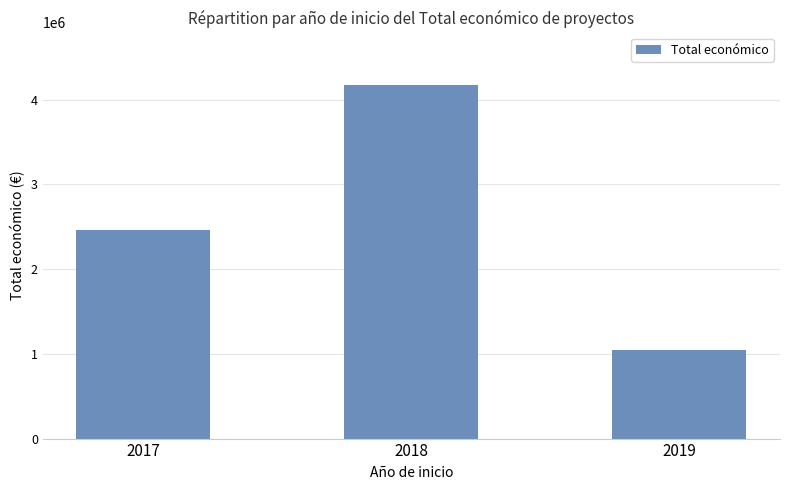

Rank the categories by value from highest to lowest.

2018, 2017, 2019